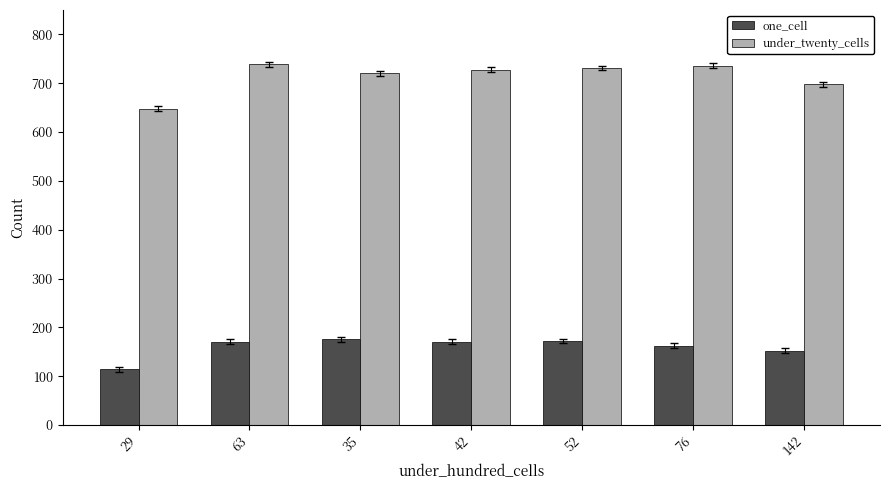

Rank the series at 76 from highest to lowest value.

under_twenty_cells, one_cell